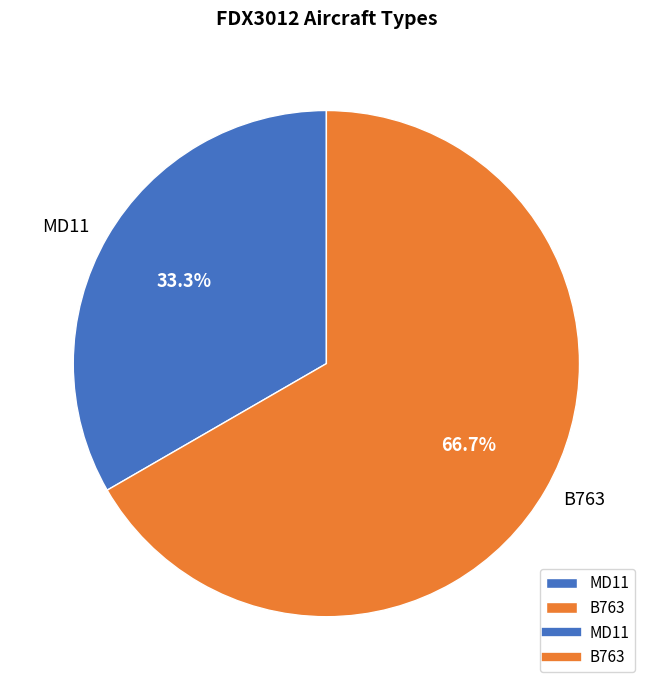

Count the number of slices in the pie.

2